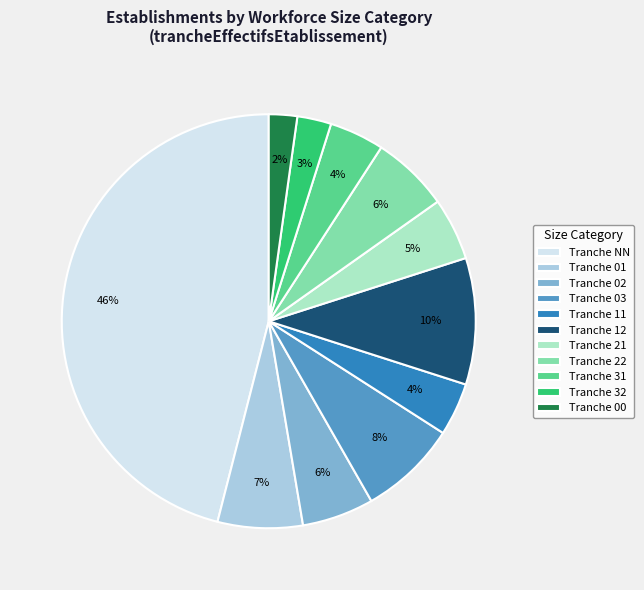

Does any single category account for the majority?

No